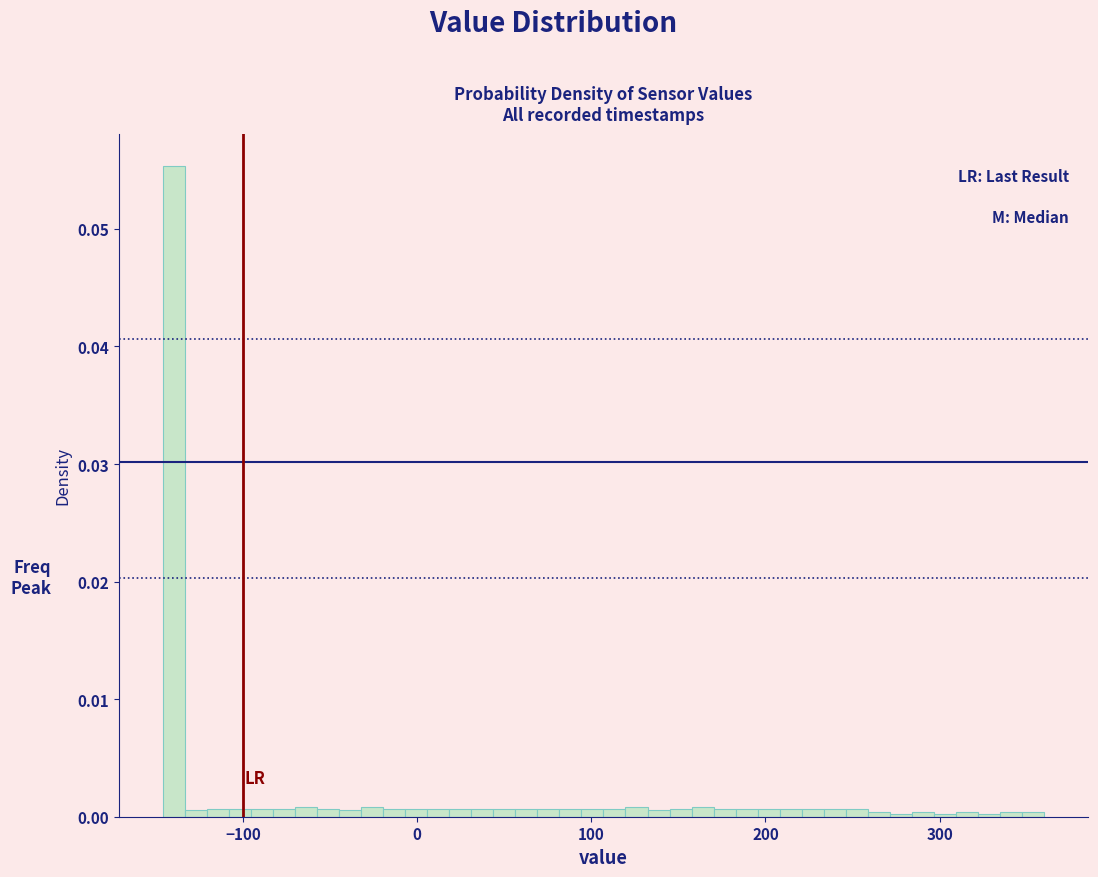

Around what value on the x-axis is the tallest bar? Give the approximate position of its centre, as read against the axis.

-140